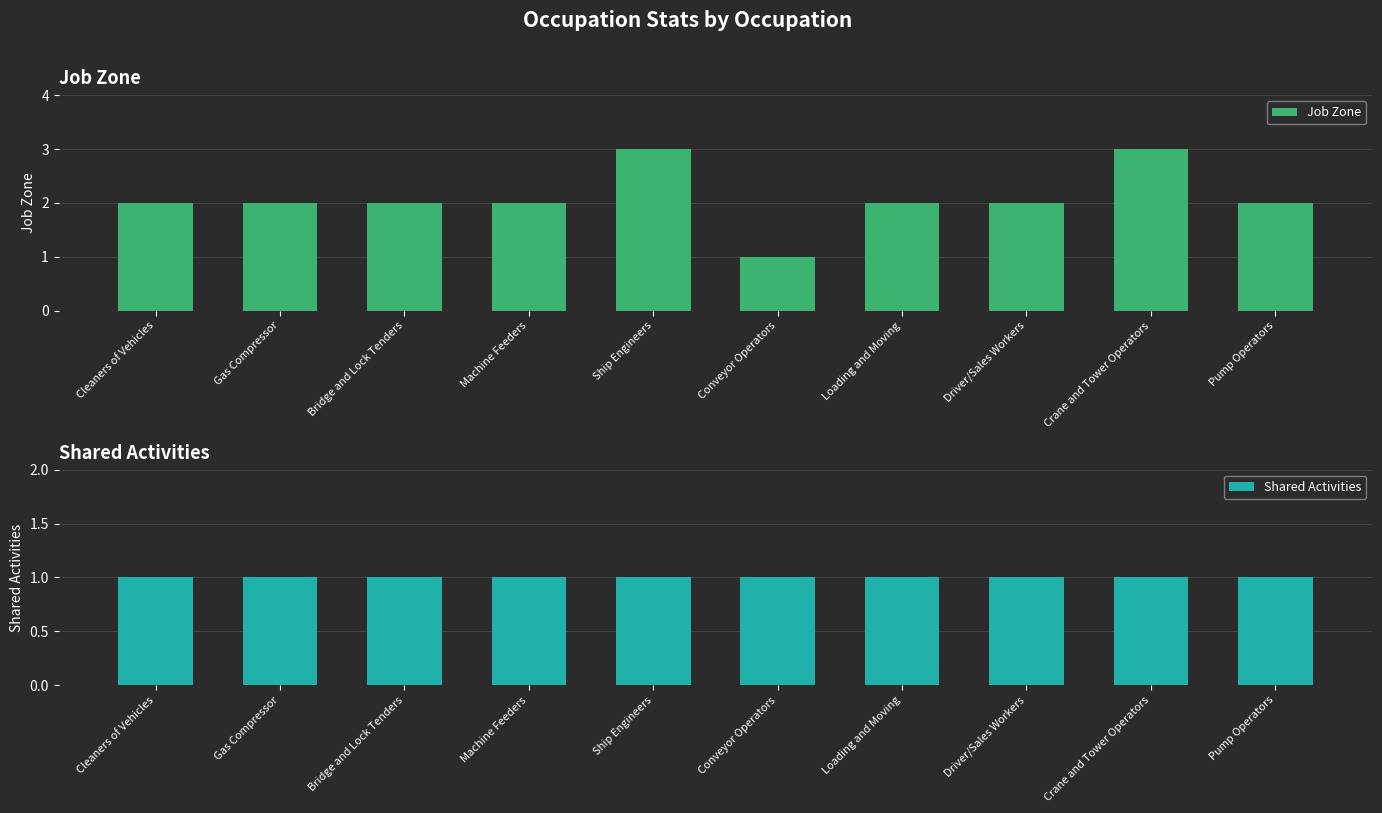

Reading left to right, extract all data points from this chart.

Job Zone: 2	2	2	2	3	1	2	2	3	2
Shared Activities: 1	1	1	1	1	1	1	1	1	1